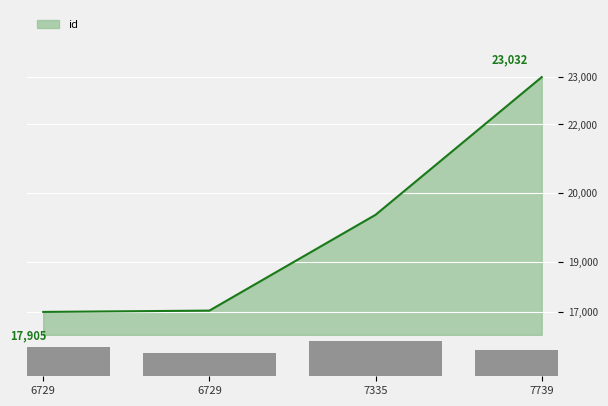

What is the ratio of the value at 7739 to the value at 6729?

1.3